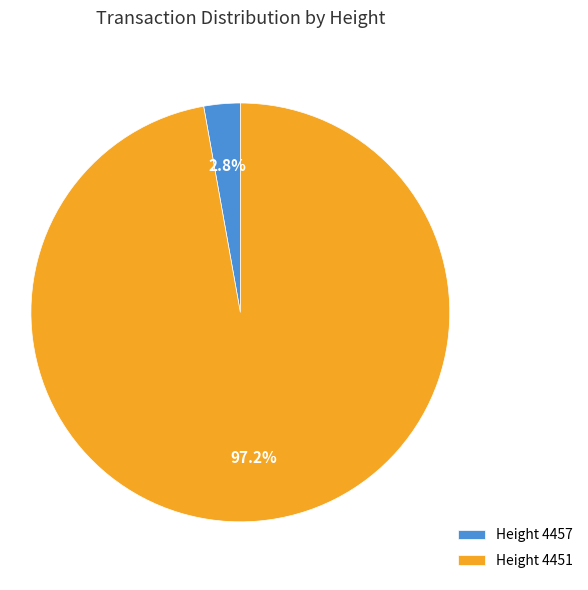

Does any single category account for the majority?

Yes